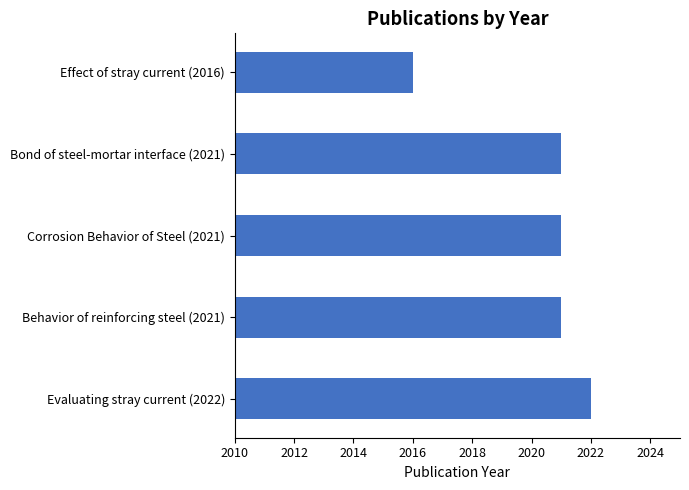

Which category has the lowest value across all series?

Effect of stray current (2016)